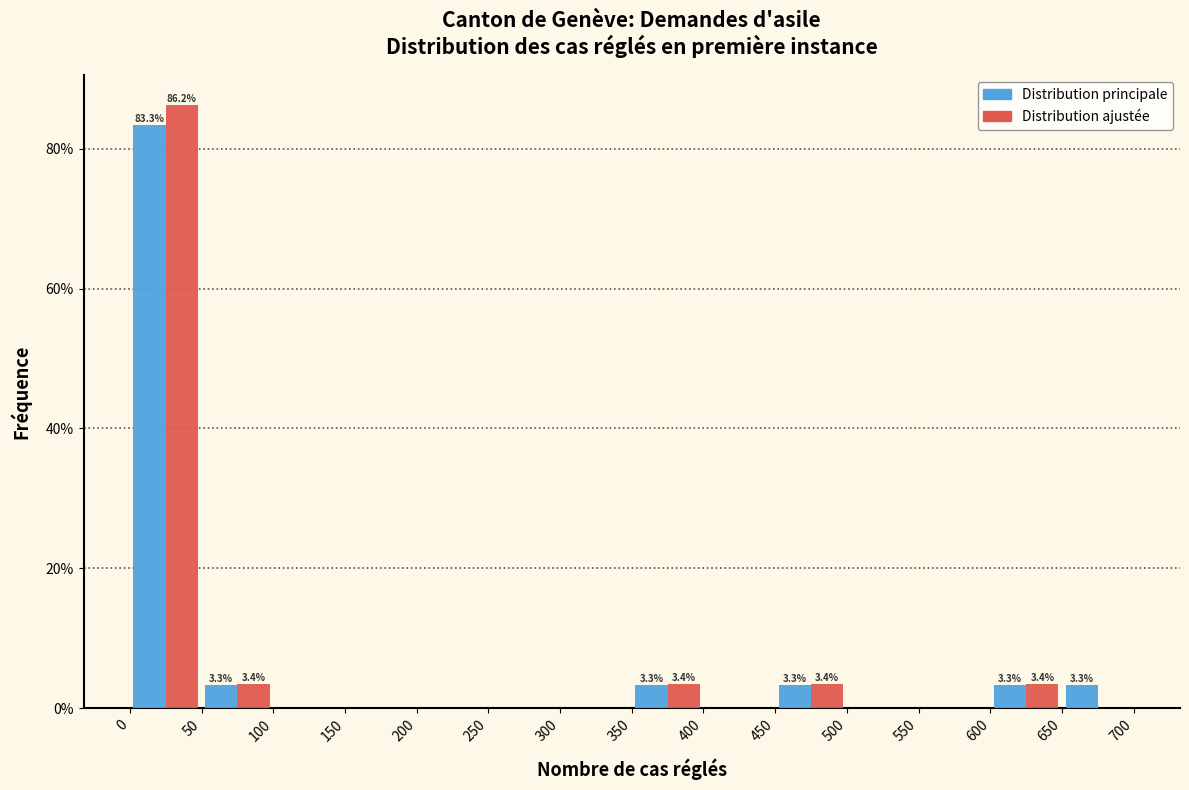

In the Distribution principale series, which range on the x-axis has the tallest bar?

0 to 50